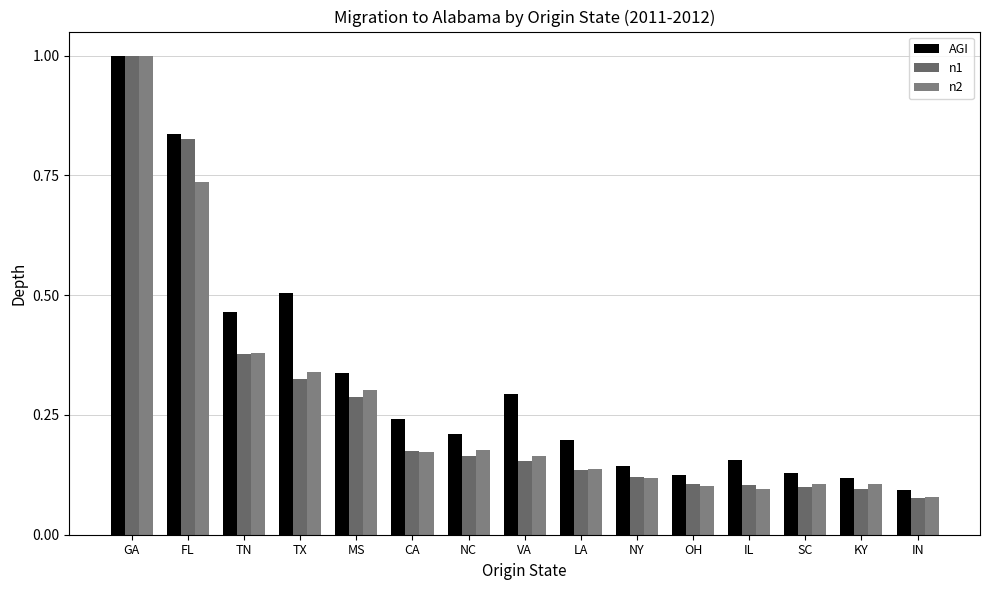

What position from the left is LA?

9